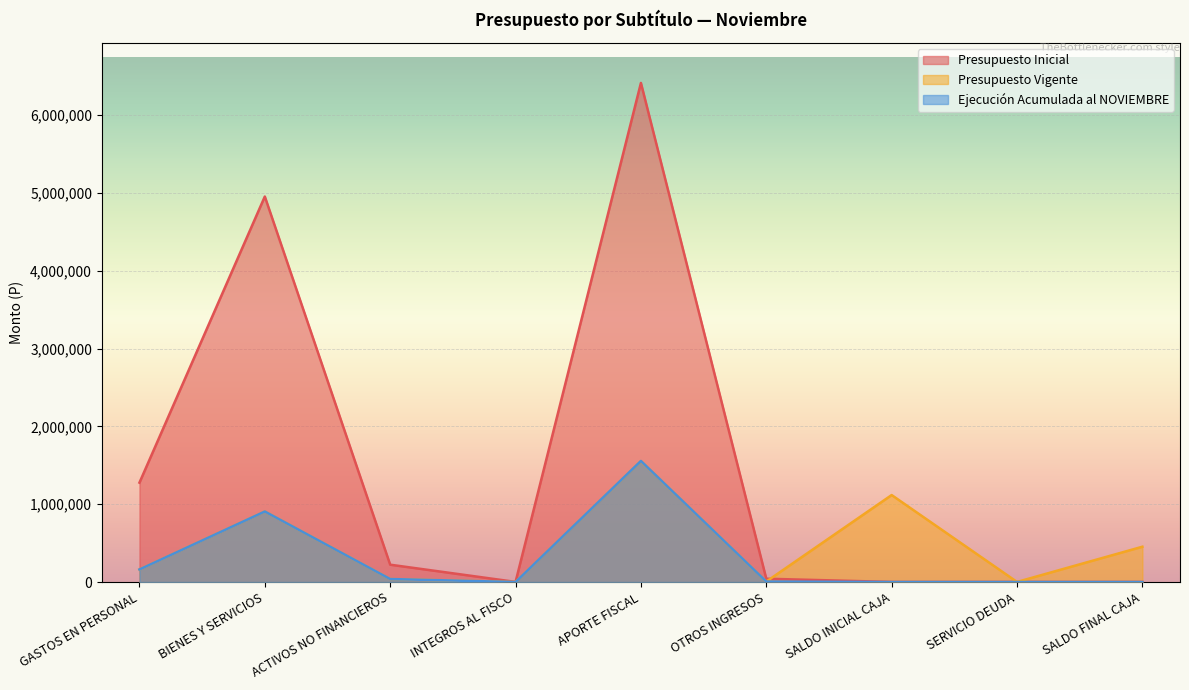

Which series has the widest spread of values?

Presupuesto Inicial